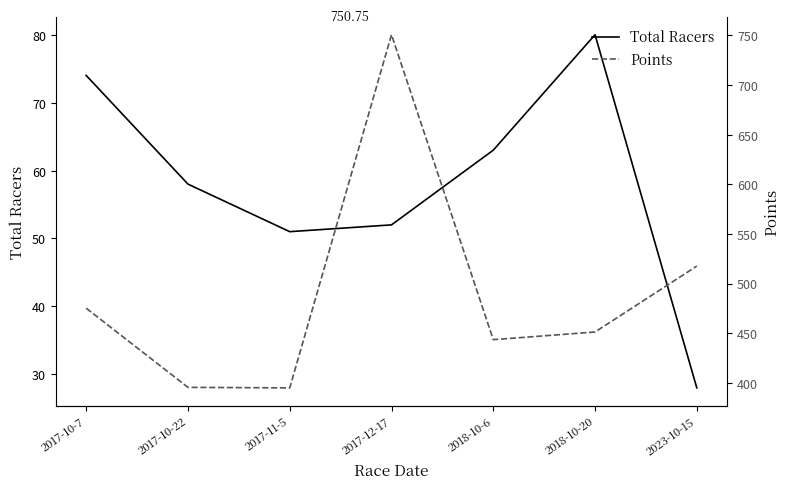

True or false: Total Racers and Points intersect in this chart.

False